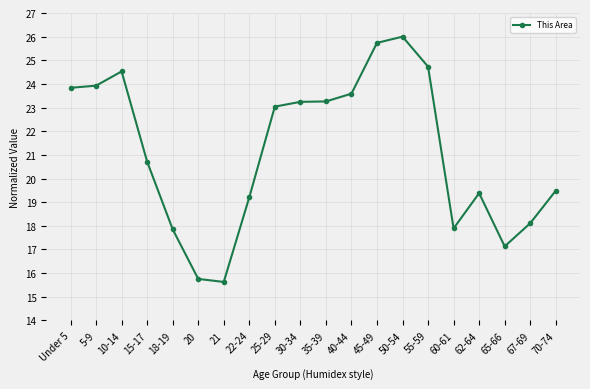

What is the difference between the maximum and minimum values?

10.4